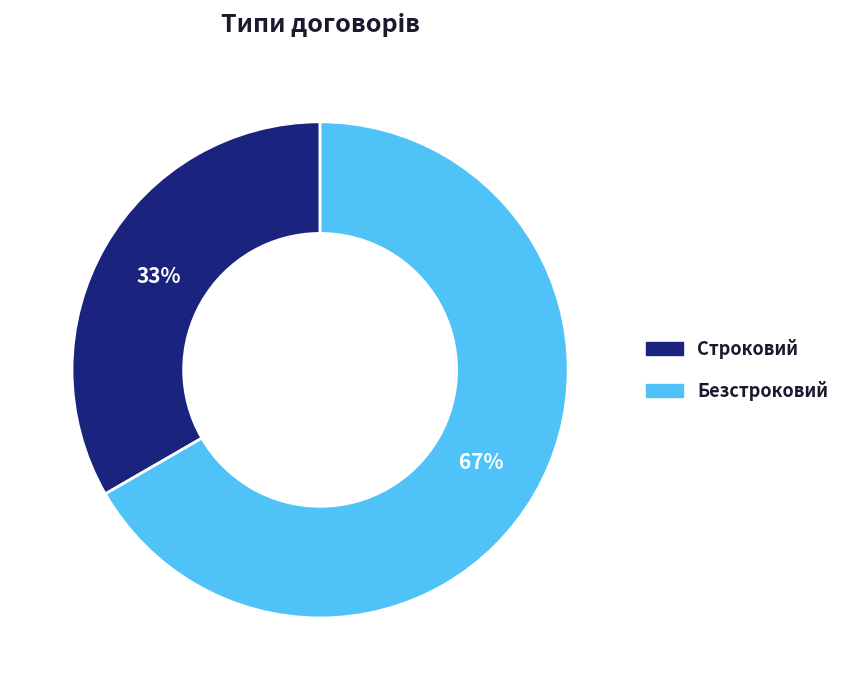

Count the number of slices in the pie.

2